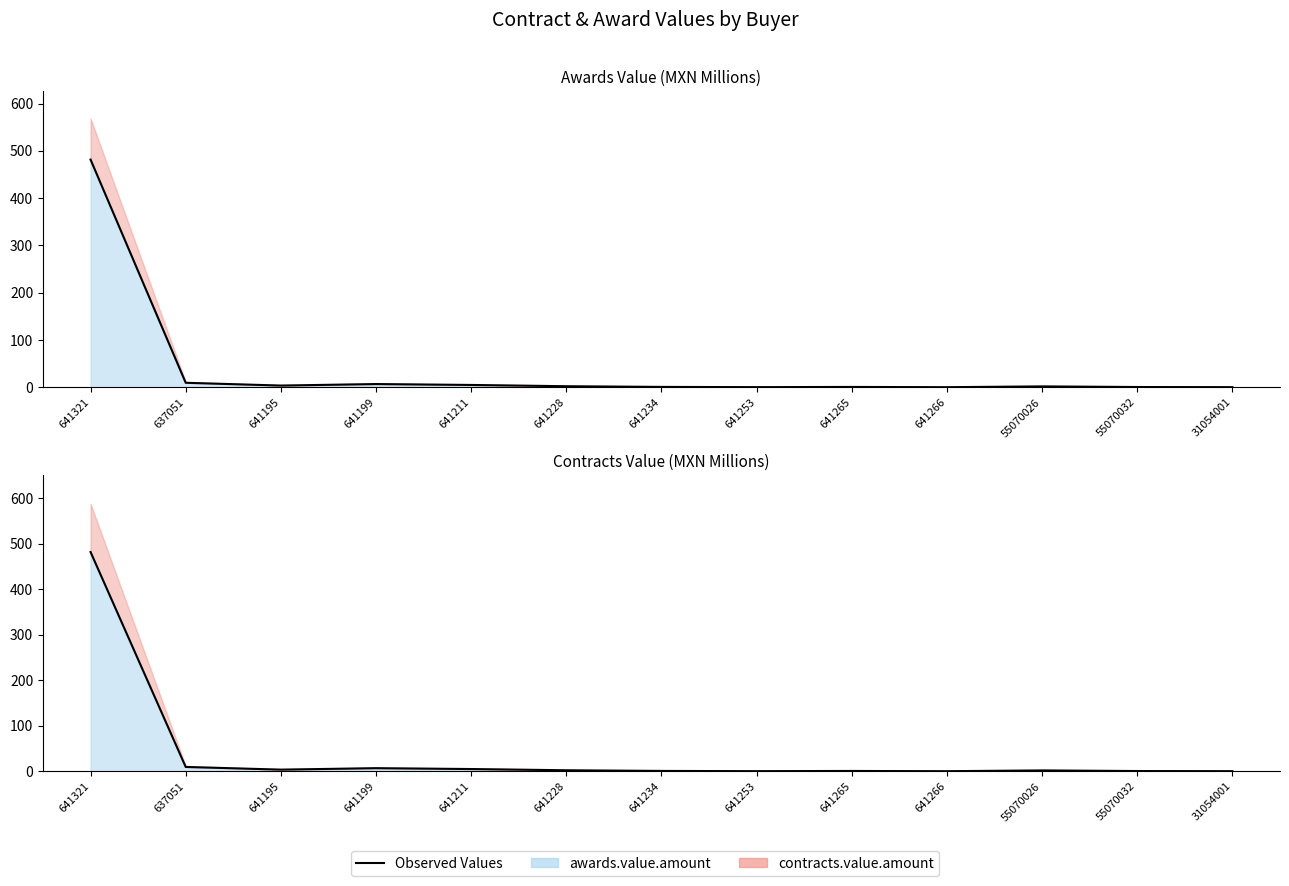

Read the value at 641195.

3.7